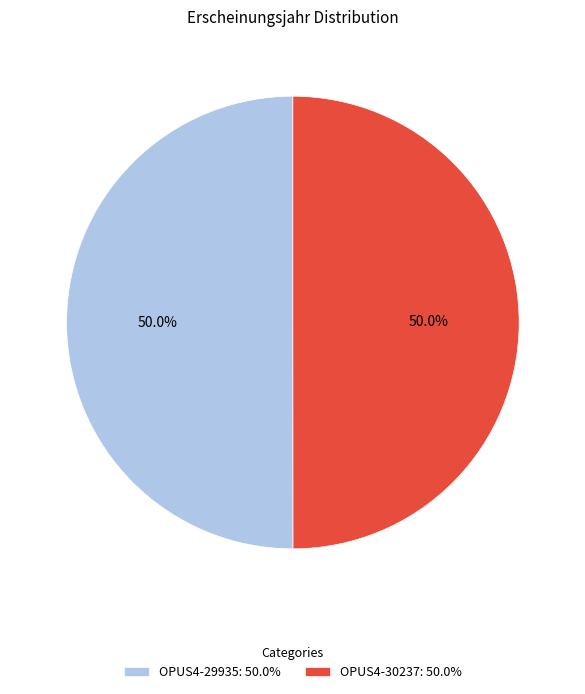

What is the ratio of the value at OPUS4-29935: 50.0% to the value at OPUS4-30237: 50.0%?

1.0